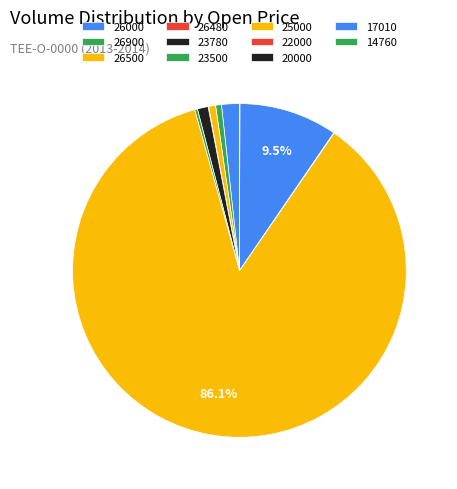

What is the largest slice in the pie chart?

25000